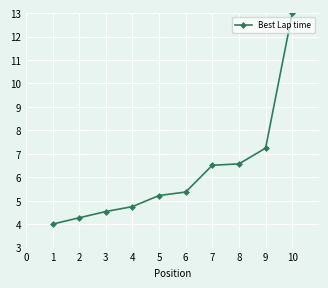

True or false: the data has more than 2 interior local peaks.

False